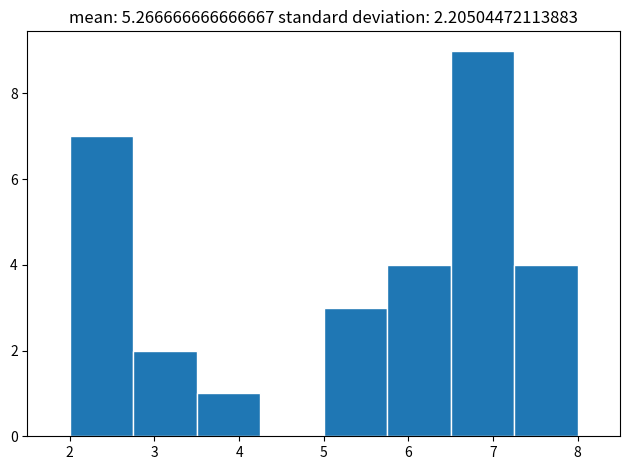

Reading left to right, list every bar in this chart as the range it spans on the x-axis followed by its height. Neither the bar edges nor the heights are printed on the chart, so give them approximately, as read against the axes.

2.00 to 2.75: 7
2.75 to 3.50: 2
3.50 to 4.25: 1
4.25 to 5.00: 0
5.00 to 5.75: 3
5.75 to 6.50: 4
6.50 to 7.25: 9
7.25 to 8.00: 4